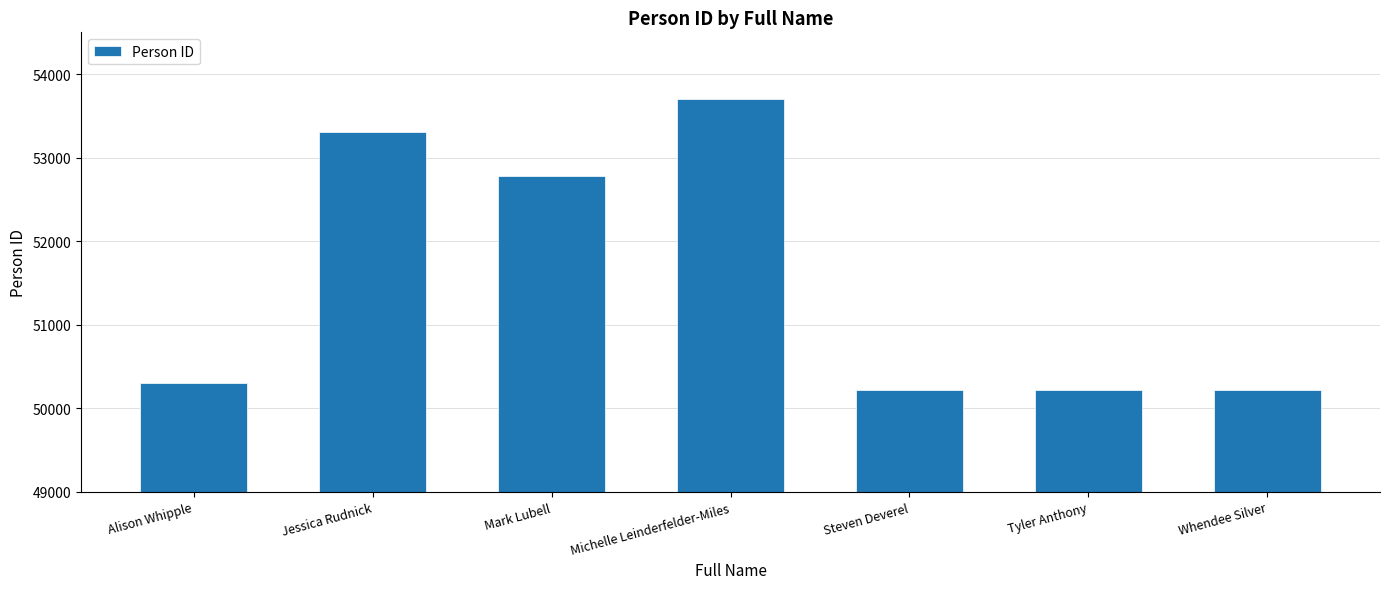

What is the average value?

51534